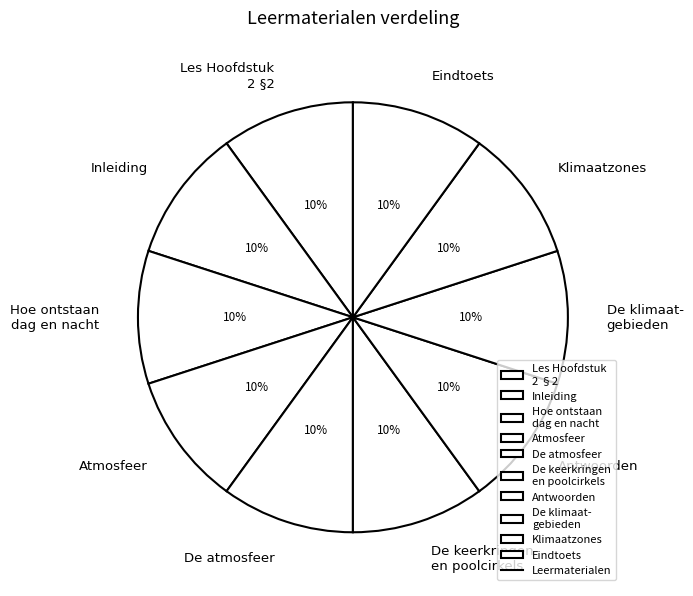

How many slices are in this pie chart?

10